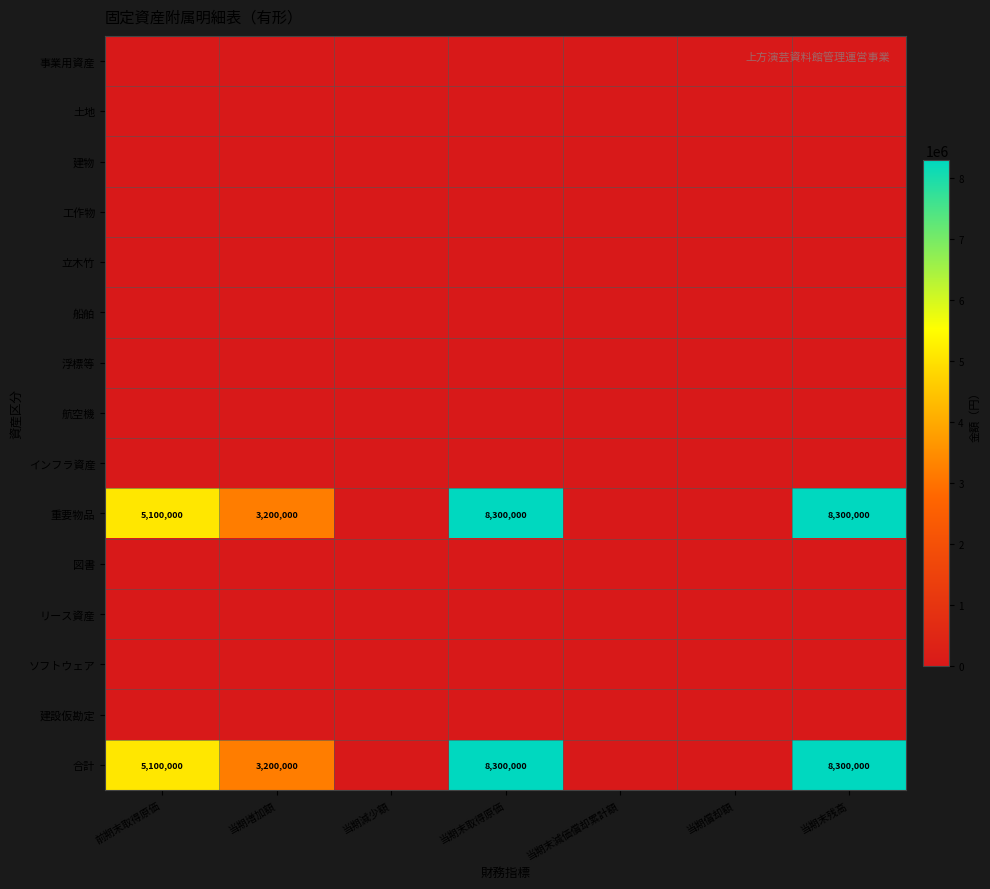

The value of ソフトウェア at 当期減少額 is 0. True or false?

True